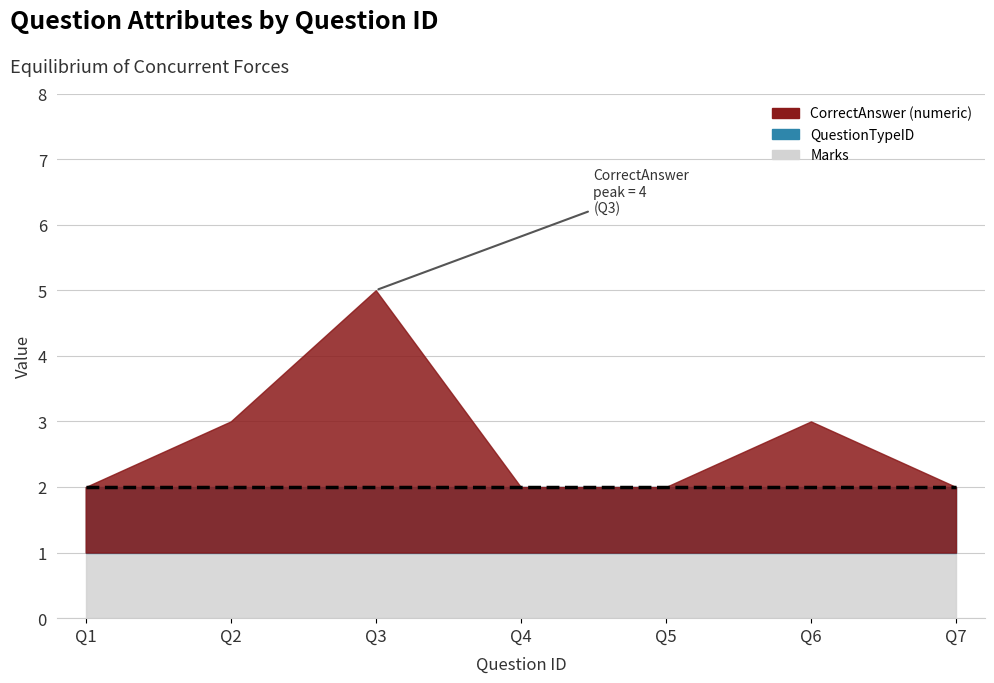

What is the maximum value for QuestionTypeID?

1